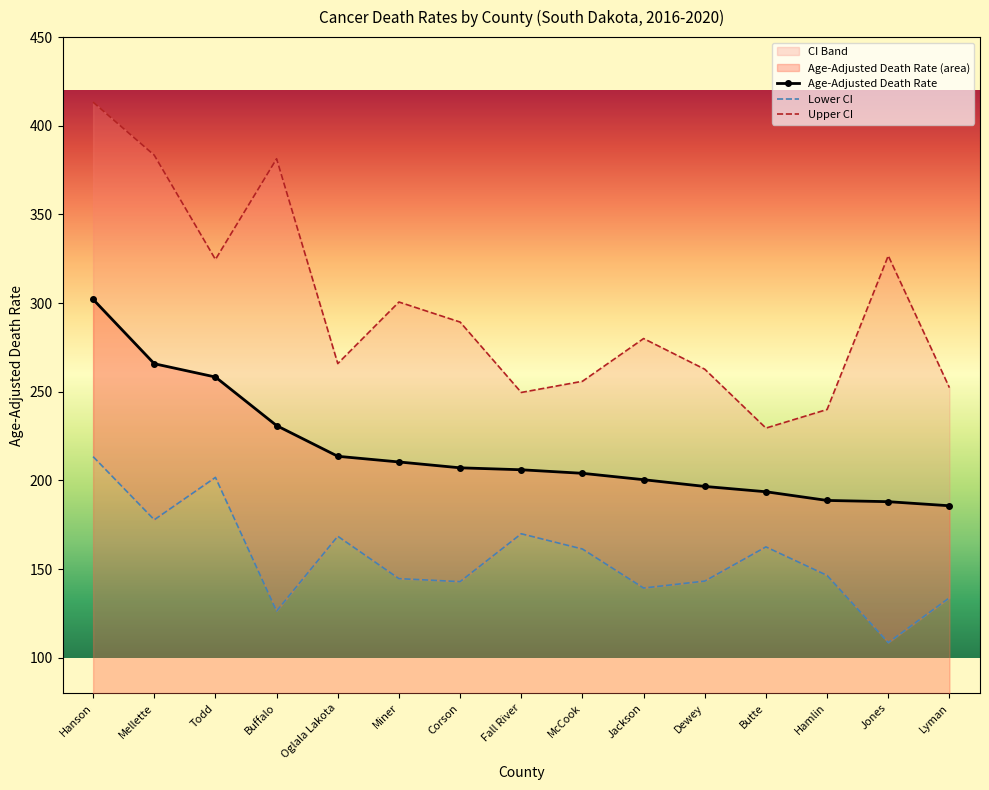

What position from the right is Fall River?

8